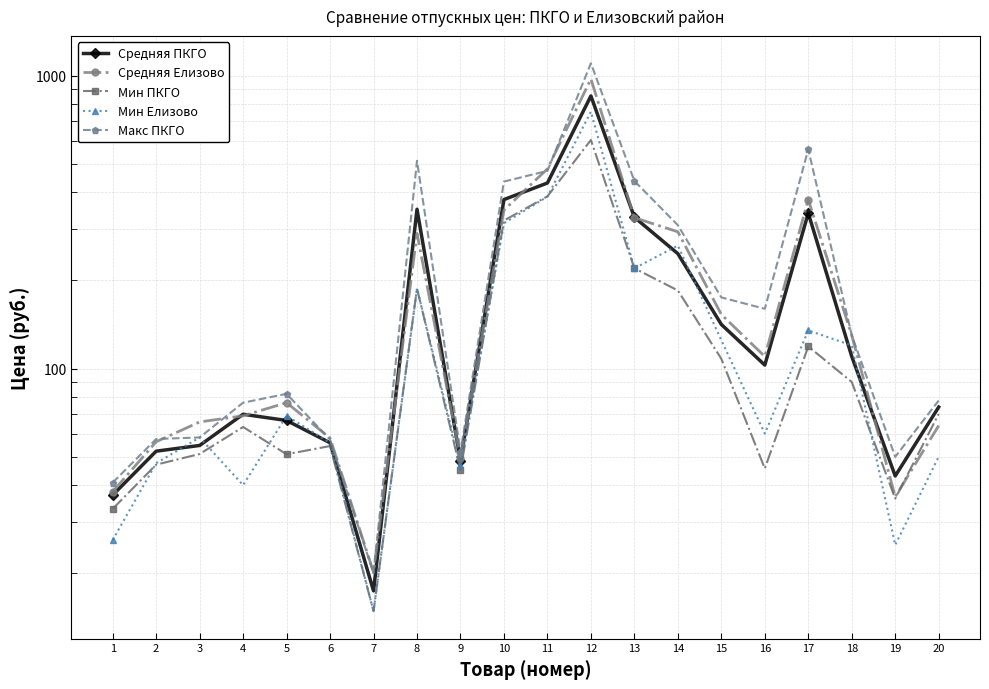

How many values in the Мин Елизово series are below 69?

10